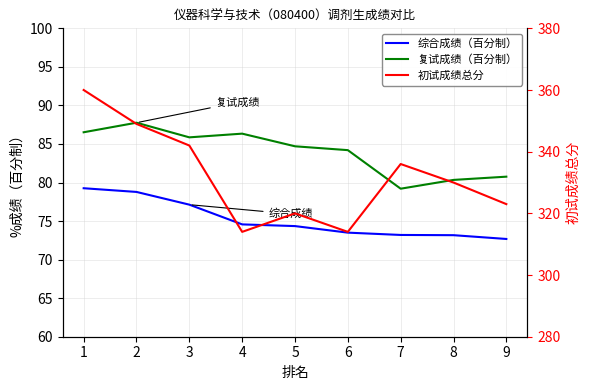

True or false: 复试成绩（百分制） and 综合成绩（百分制） cross at least once.

False